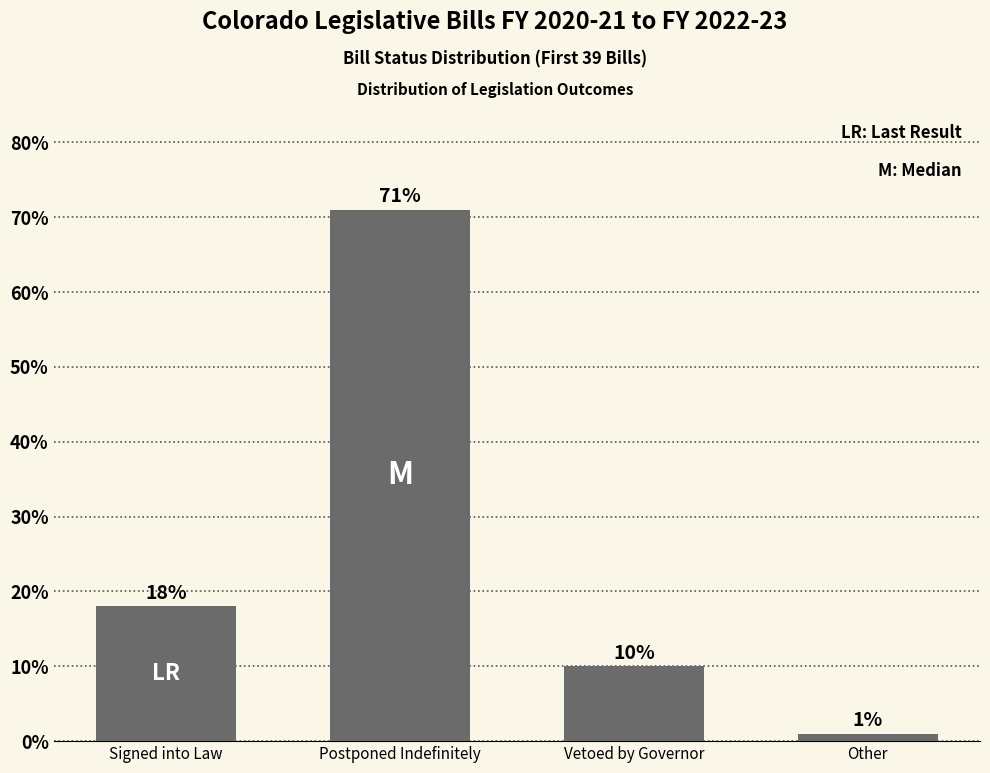

At which label is the value closest to 36?

Signed into Law